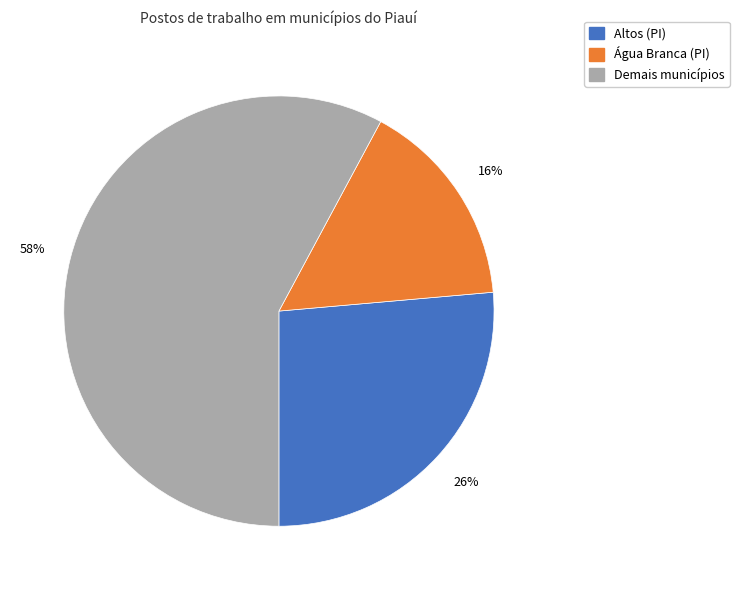

Does any single category account for the majority?

Yes